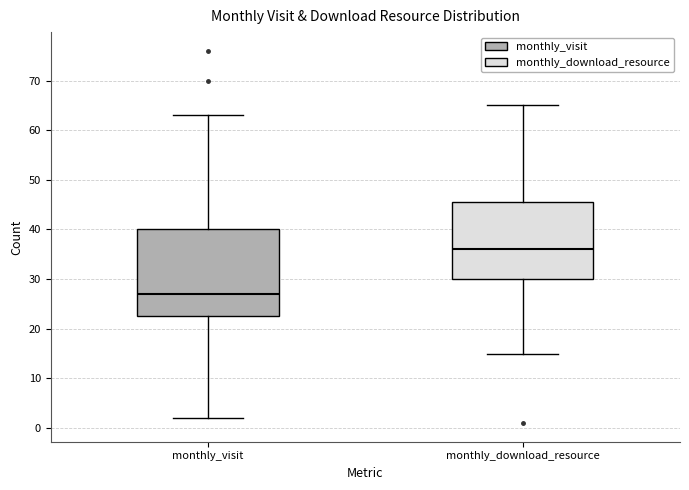

Which box's median line is the highest?

monthly_download_resource